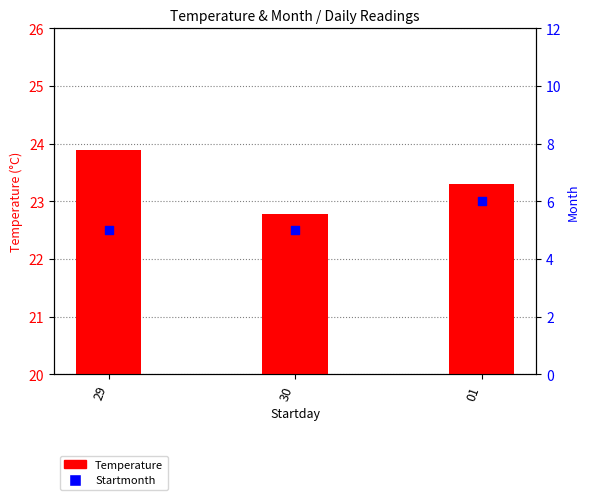

At how many categories does at least one series exceed 23?

2